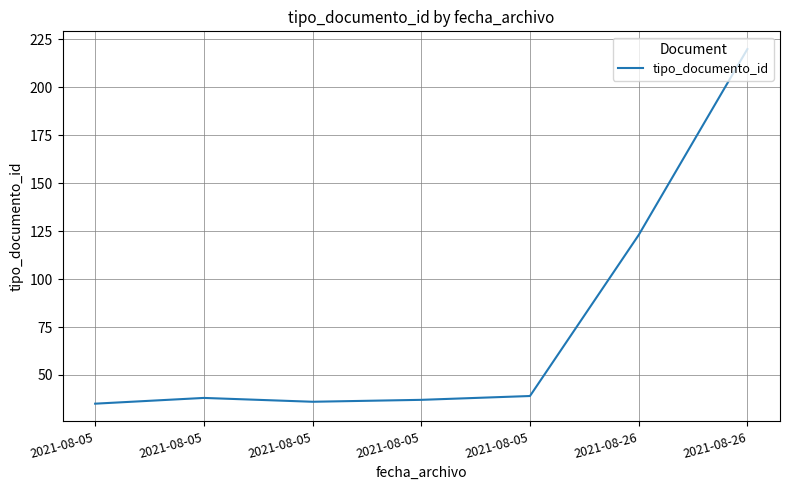

Does the chart have visible grid lines?

Yes